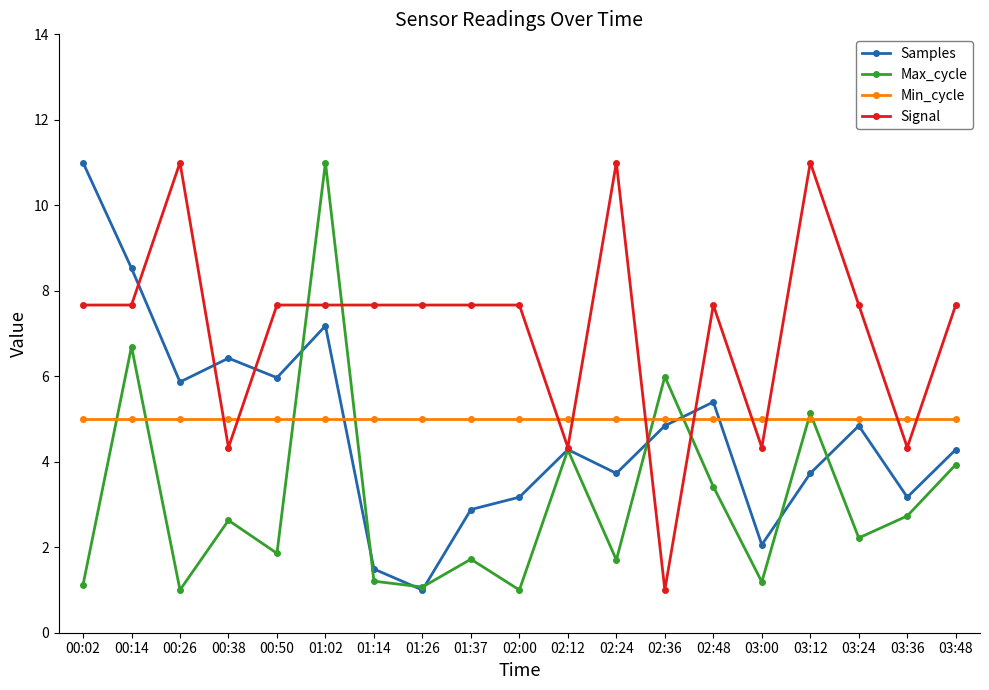

True or false: Signal and Min_cycle cross at least once.

True